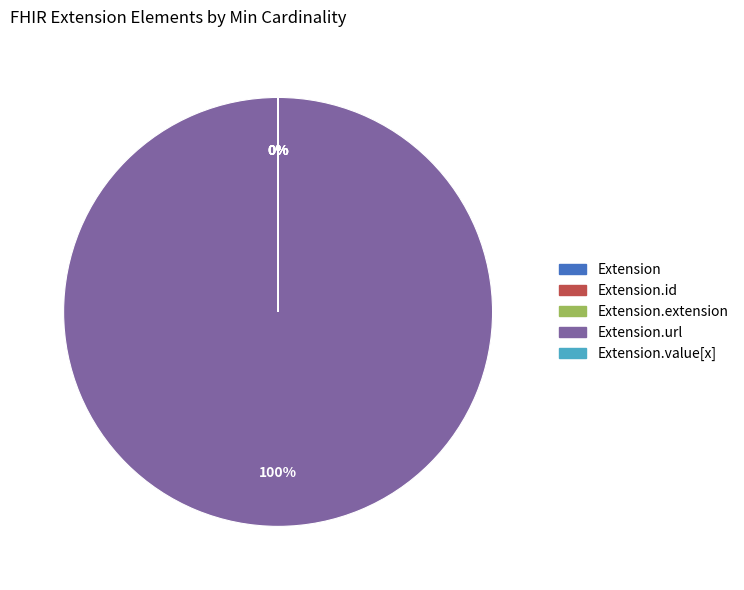

To the nearest percent, what is the difference between the largest and smallest slice percentages?

100%